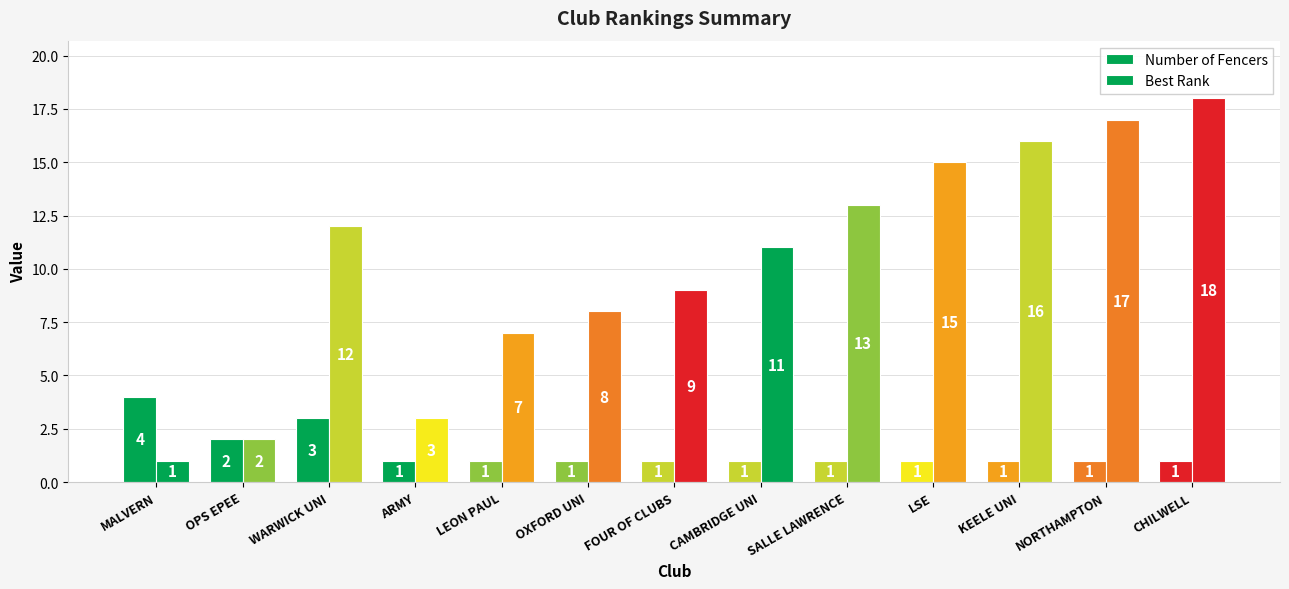

How many bars are there in each group?

2